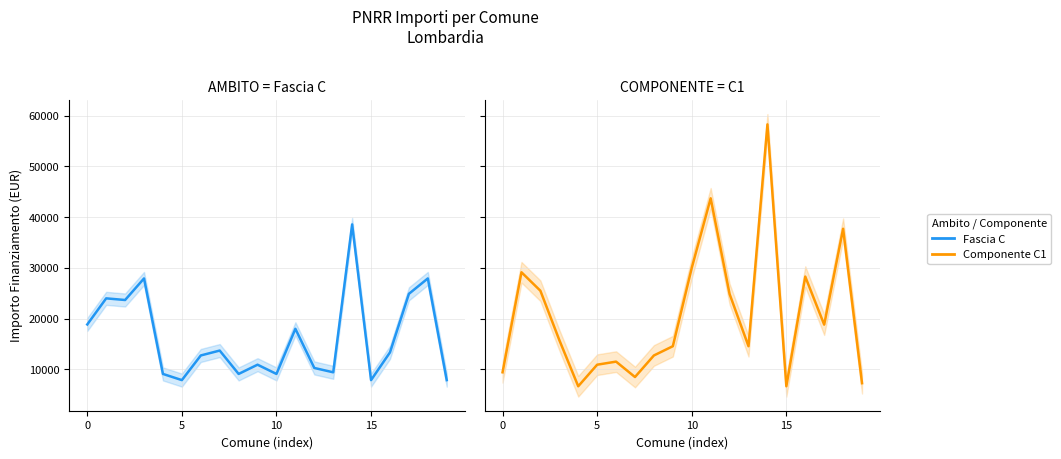

True or false: Fascia C and Componente C1 cross at least once.

True